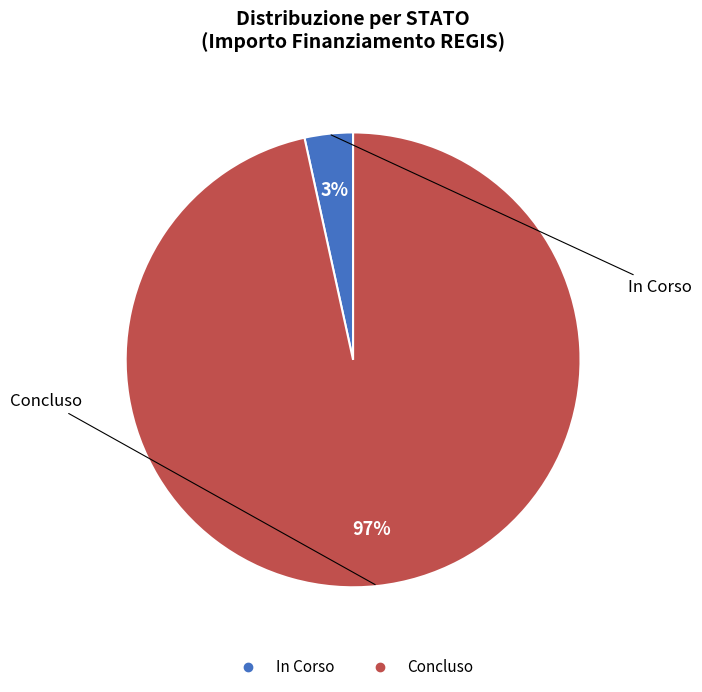

To the nearest percent, what percentage of the pie is Concluso?

97%